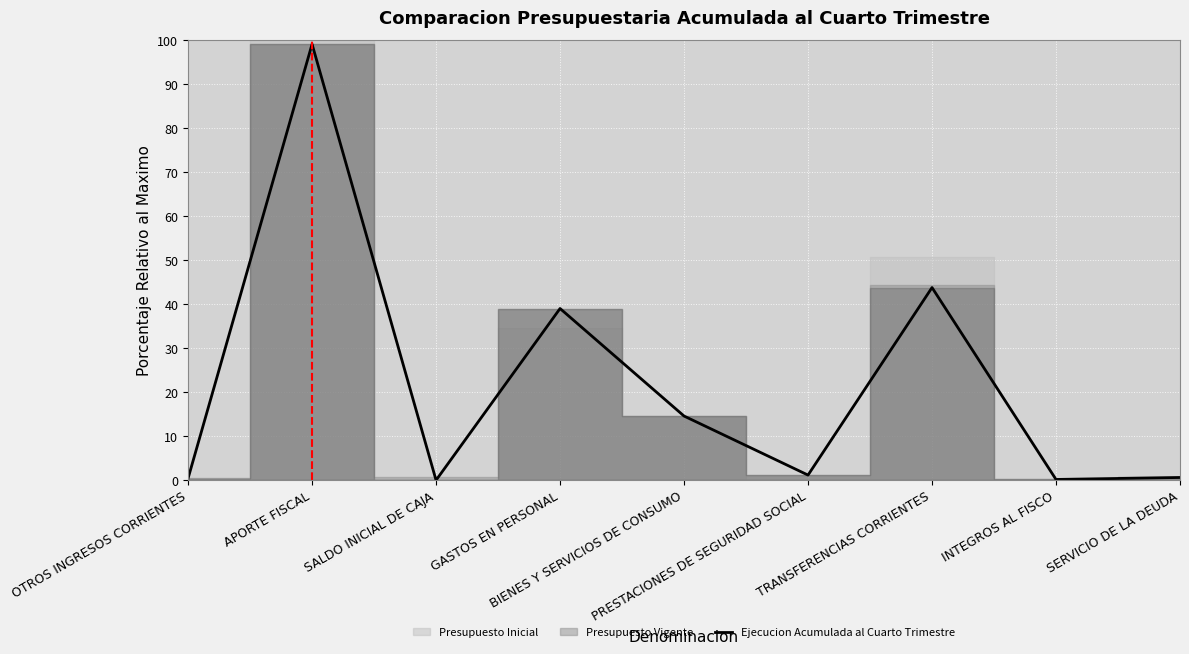

The value at APORTE FISCAL is 68.2. True or false?

False